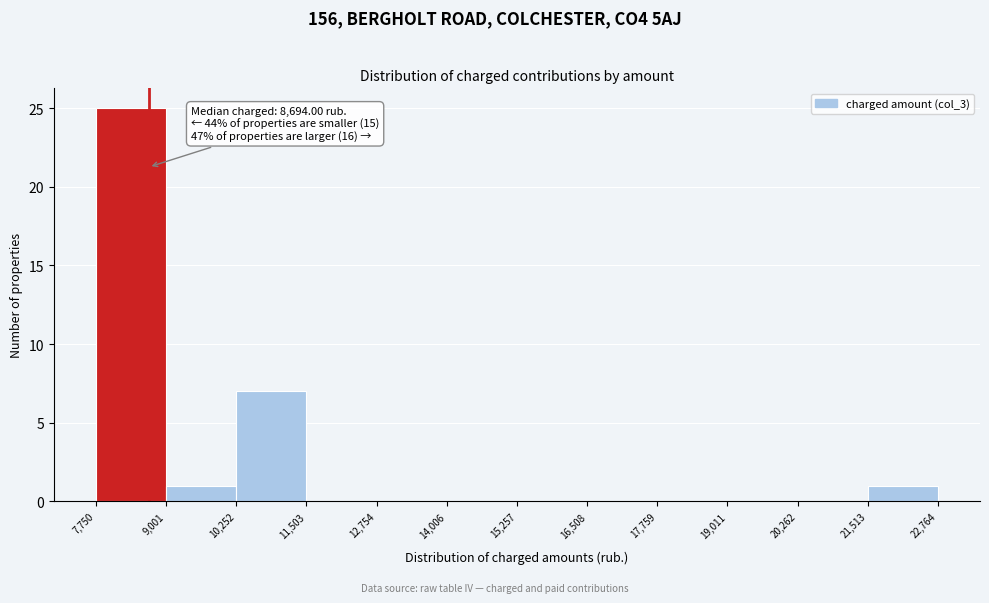

Which range on the x-axis has the tallest bar?

7,750 to 9,001